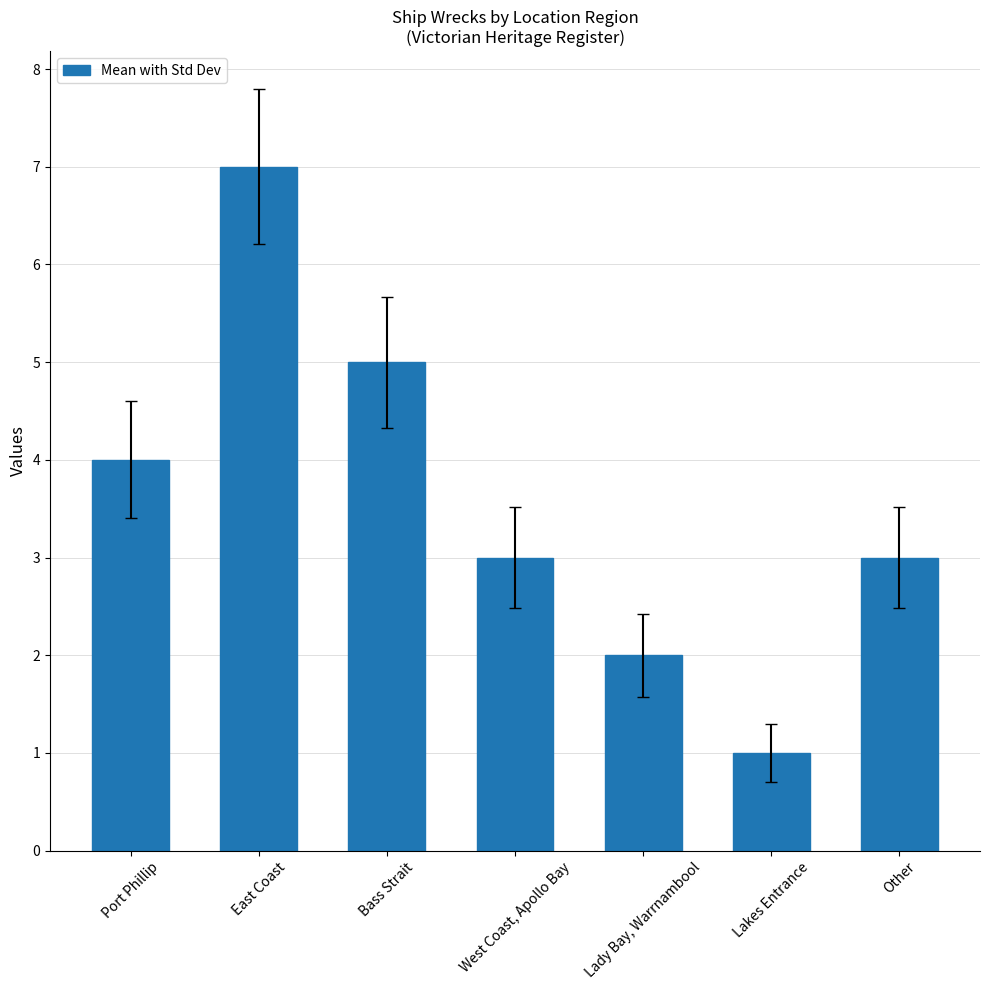

Reading left to right, transcribe all the data shown in this chart.

4	7	5	3	2	1	3